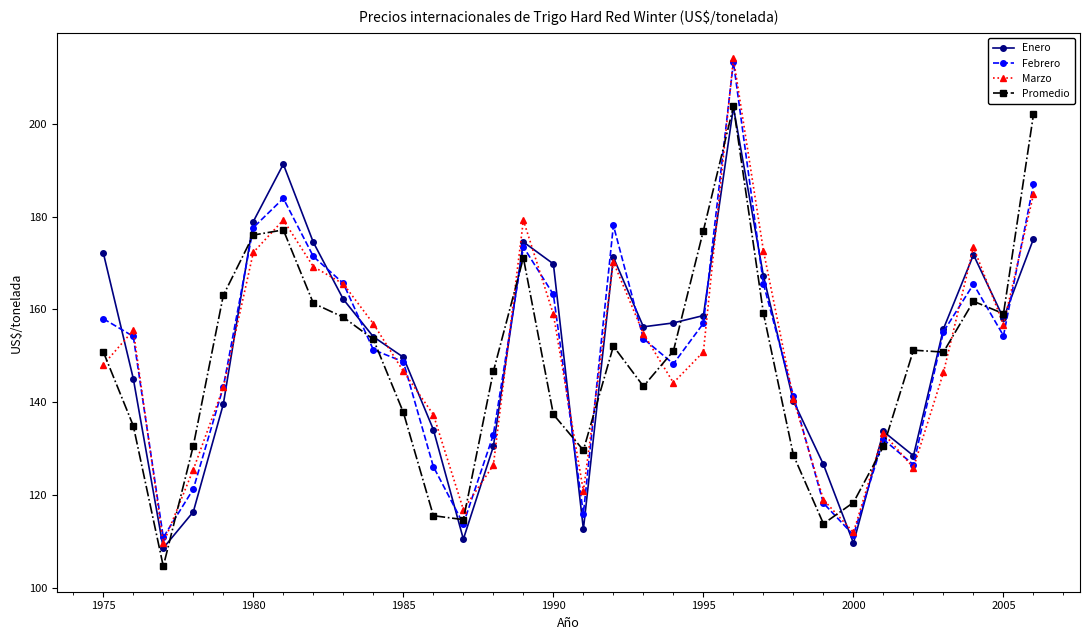

What is the minimum value for Promedio?

104.7